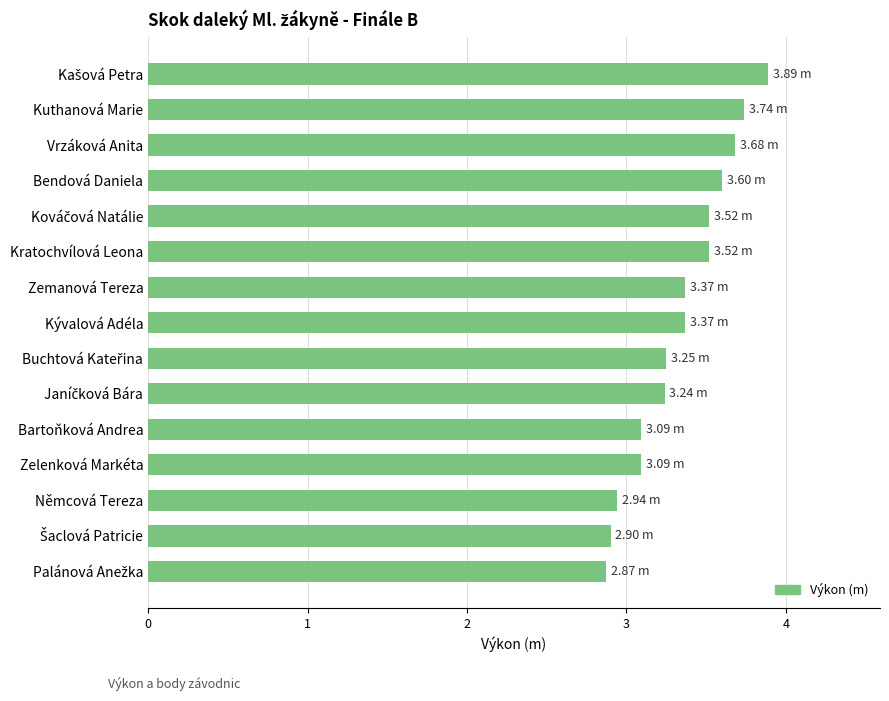

What is the sum of all values?

50.1